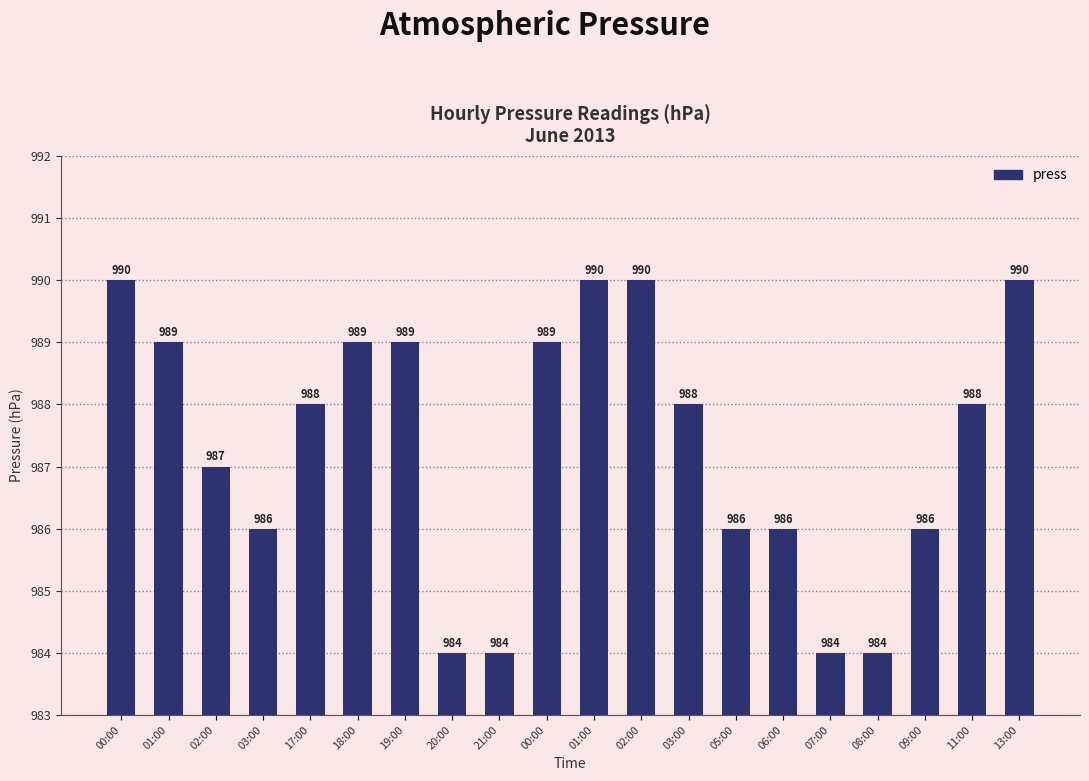

Rank the categories by value from highest to lowest.

00:00, 01:00, 02:00, 13:00, 01:00, 18:00, 19:00, 00:00, 17:00, 03:00, 11:00, 02:00, 03:00, 05:00, 06:00, 09:00, 20:00, 21:00, 07:00, 08:00